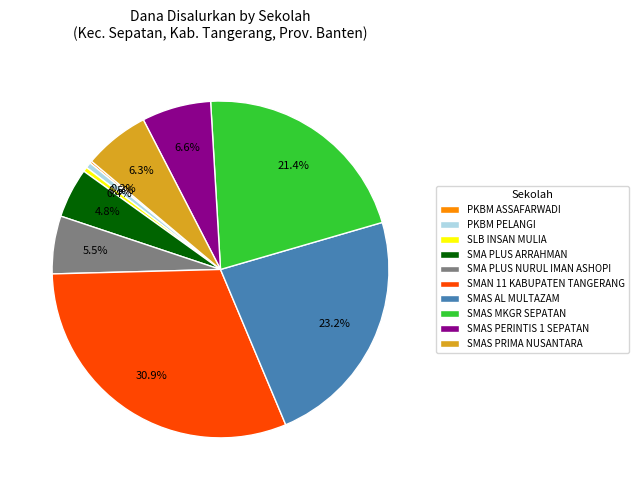

Is there a majority slice in this chart?

No